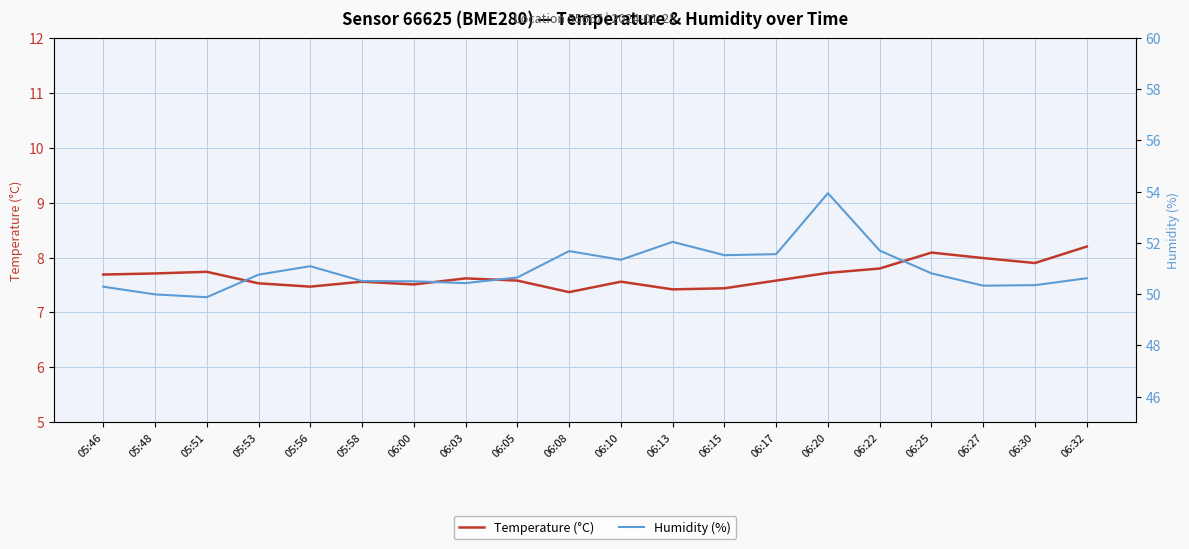

Reading left to right, list all the values displayed in this chart.

Temperature (°C): 05:46=7.7	05:48=7.7	05:51=7.7	05:53=7.5	05:56=7.5	05:58=7.6	06:00=7.5	06:03=7.6	06:05=7.6	06:08=7.4	06:10=7.6	06:13=7.4	06:15=7.4	06:17=7.6	06:20=7.7	06:22=7.8	06:25=8.1	06:27=8.0	06:30=7.9	06:32=8.2
Humidity (%): 05:46=50.3	05:48=50.0	05:51=49.9	05:53=50.8	05:56=51.1	05:58=50.5	06:00=50.5	06:03=50.4	06:05=50.6	06:08=51.7	06:10=51.3	06:13=52.0	06:15=51.5	06:17=51.6	06:20=53.9	06:22=51.7	06:25=50.8	06:27=50.3	06:30=50.4	06:32=50.6